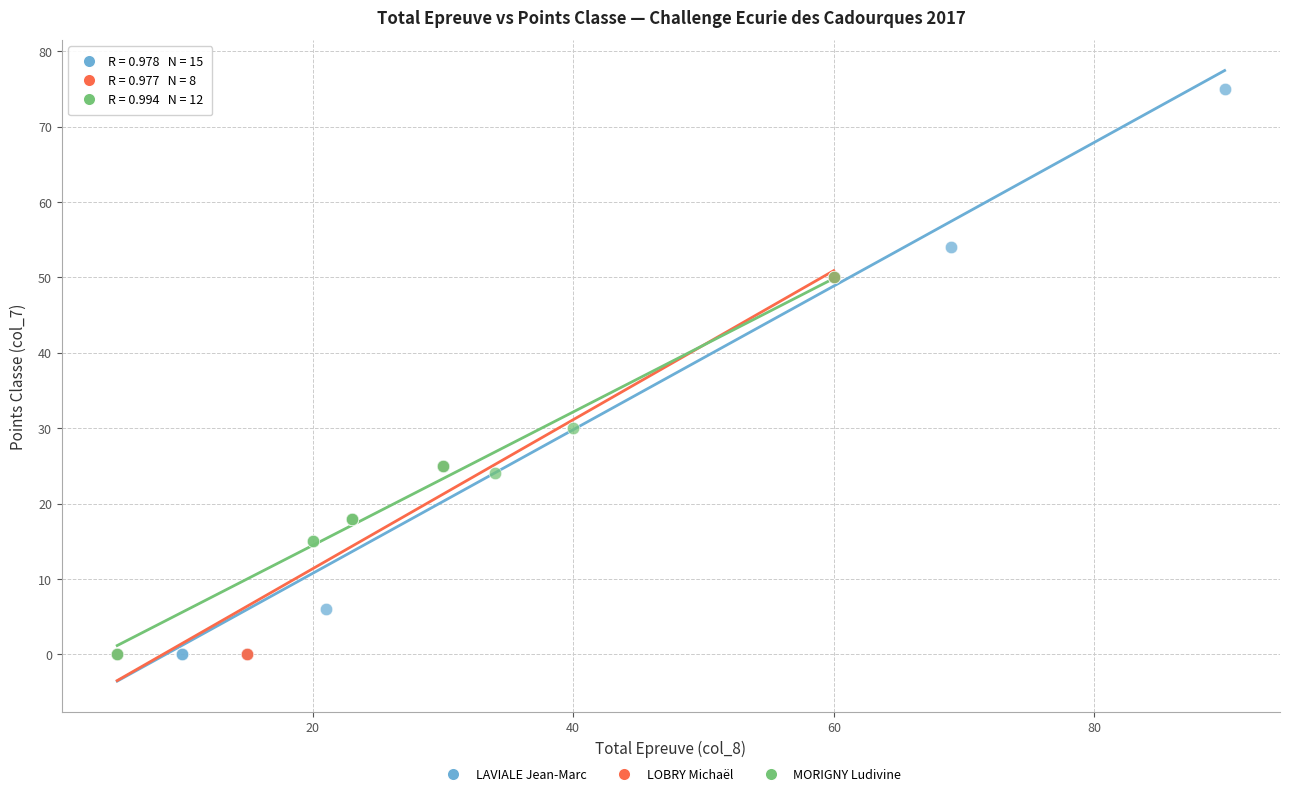

Which series has the widest spread of Y values?

LAVIALE Jean-Marc